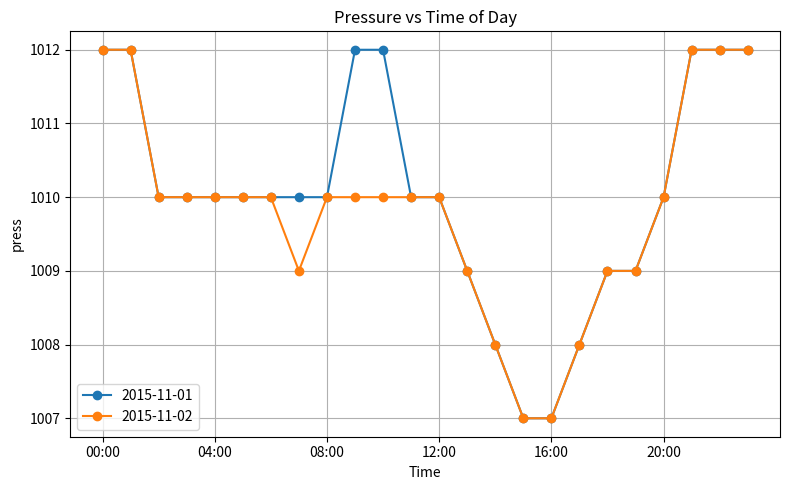

What is the value of the 2015-11-02 point at the 16th from the left?

1007